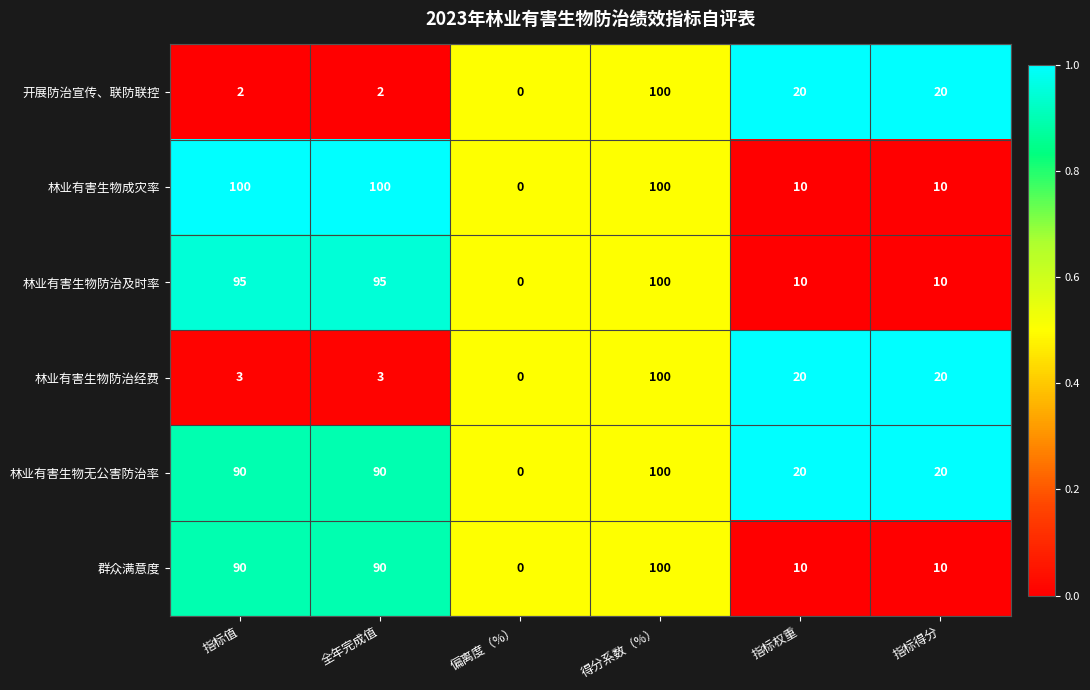

What is the greatest value displayed?

100